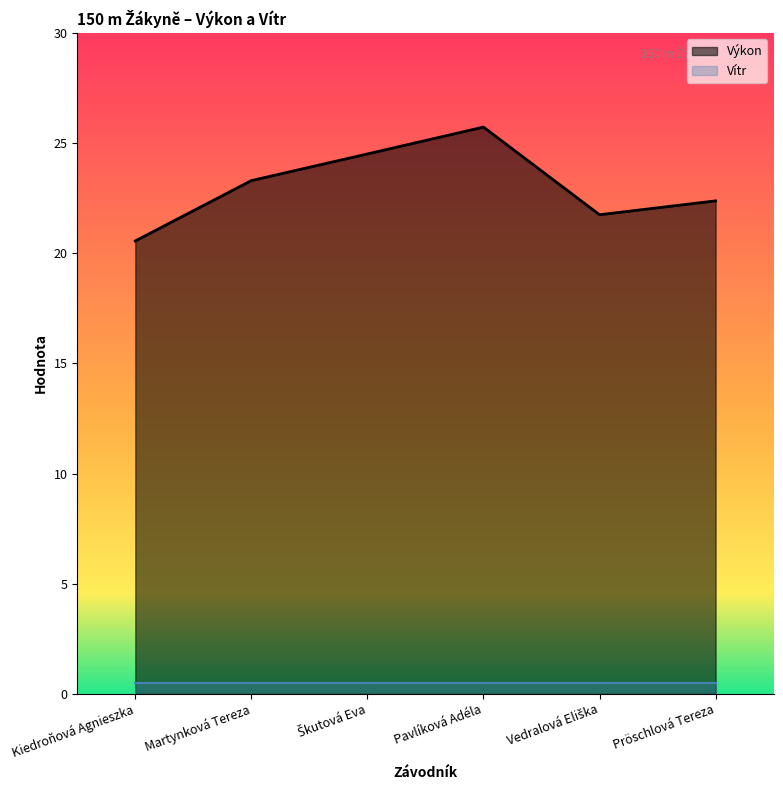

Rank the categories by value from highest to lowest.

Pavlíková Adéla, Škutová Eva, Martynková Tereza, Pröschlová Tereza, Vedralová Eliška, Kiedroňová Agnieszka